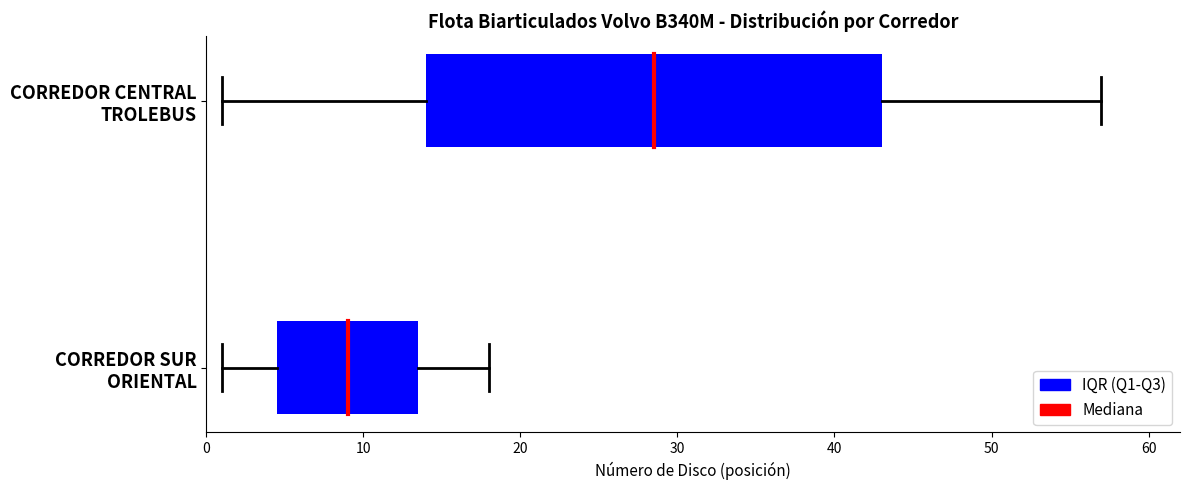

How many bars are there in total?

2